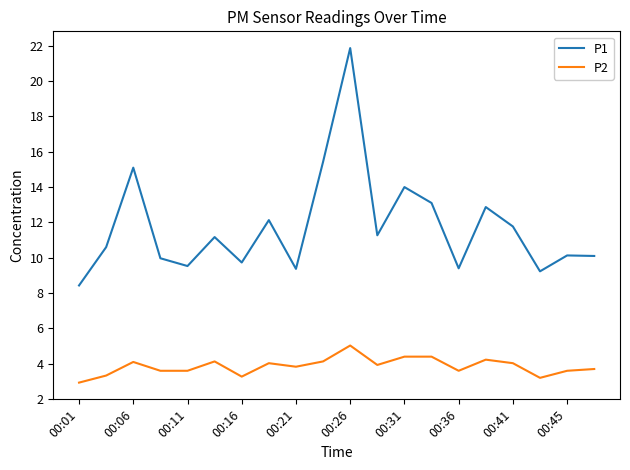

True or false: P1 and P2 intersect in this chart.

False